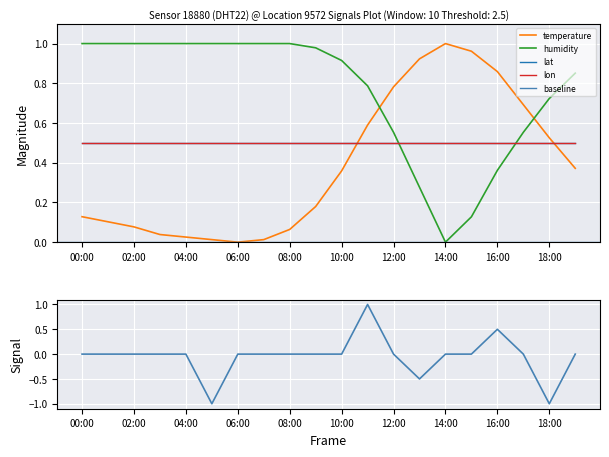

How many intersections are there between humidity and temperature?

2